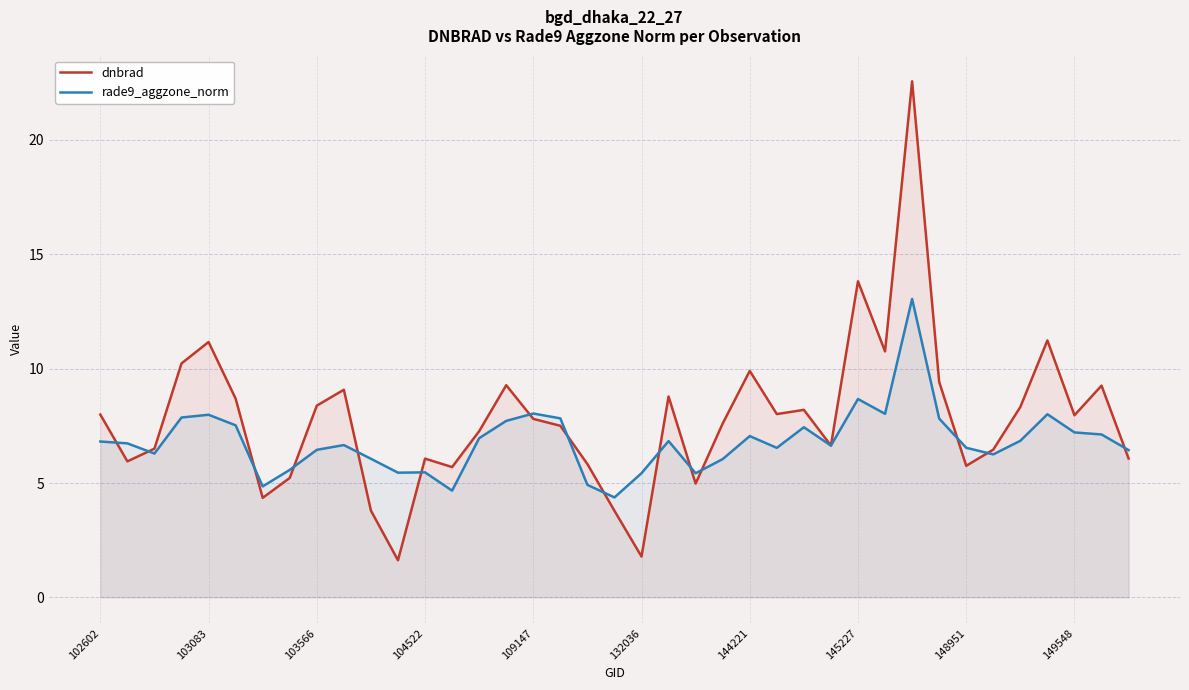

What is the value of the dnbrad point at the 39th from the left?

6.1